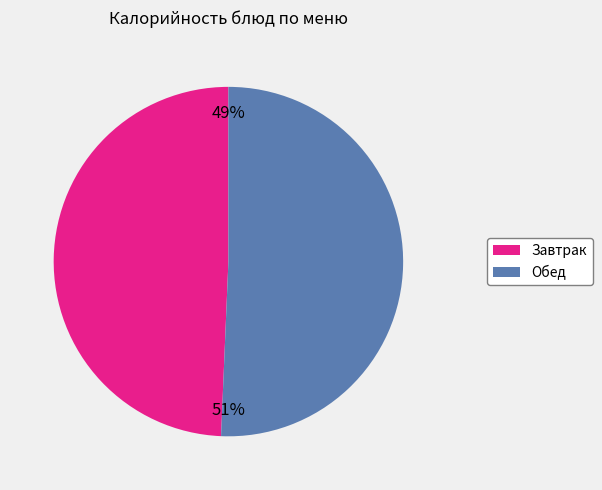

Is there any slice that represents more than half of the pie?

Yes